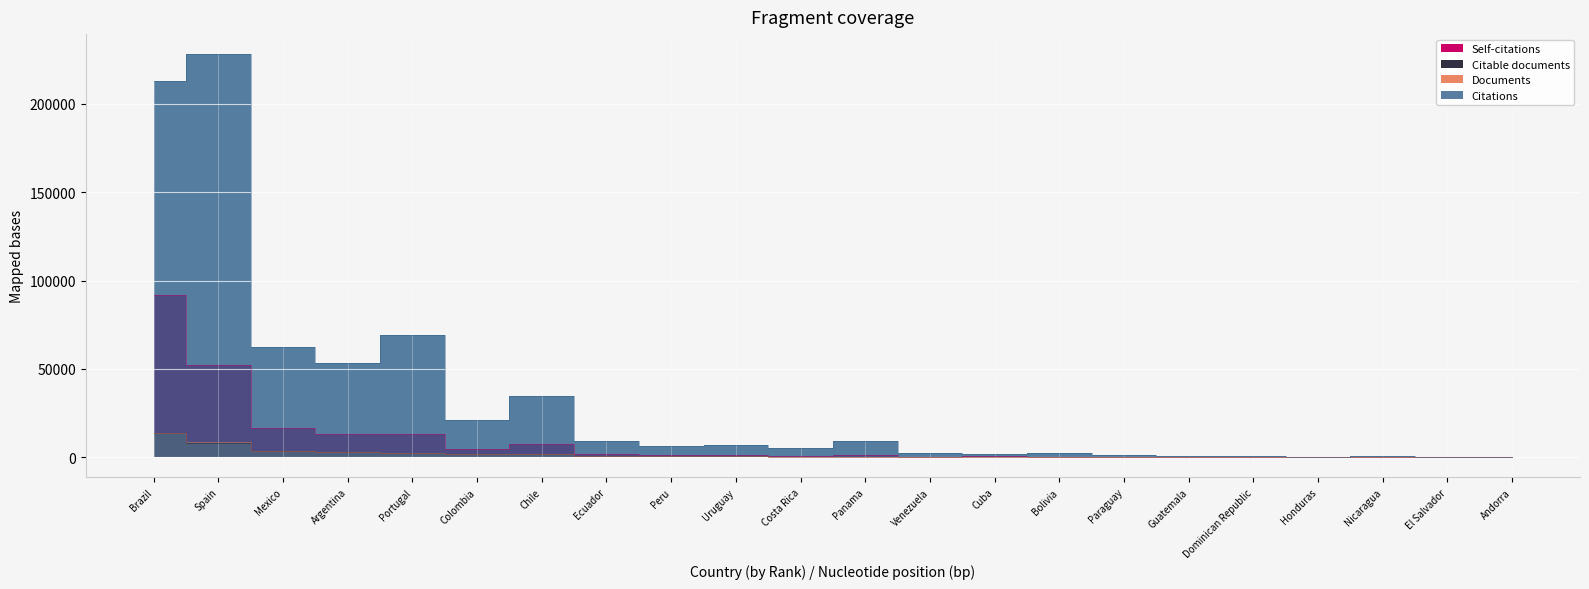

At which category does Self-citations reach its first local valley?

Colombia